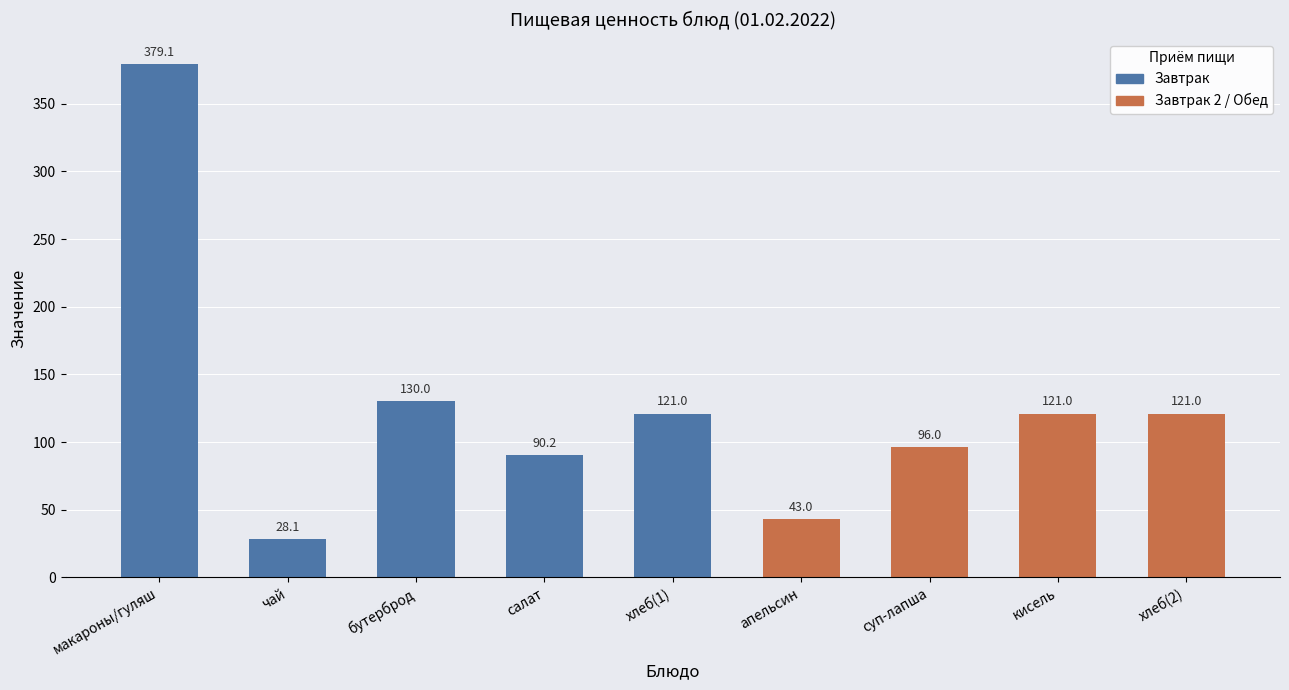

Reading left to right, extract all data points from this chart.

макароны/гуляш=379.1	чай=28.1	бутерброд=130.0	салат=90.2	хлеб(1)=121.0	апельсин=43.0	суп-лапша=96.0	кисель=121.0	хлеб(2)=121.0